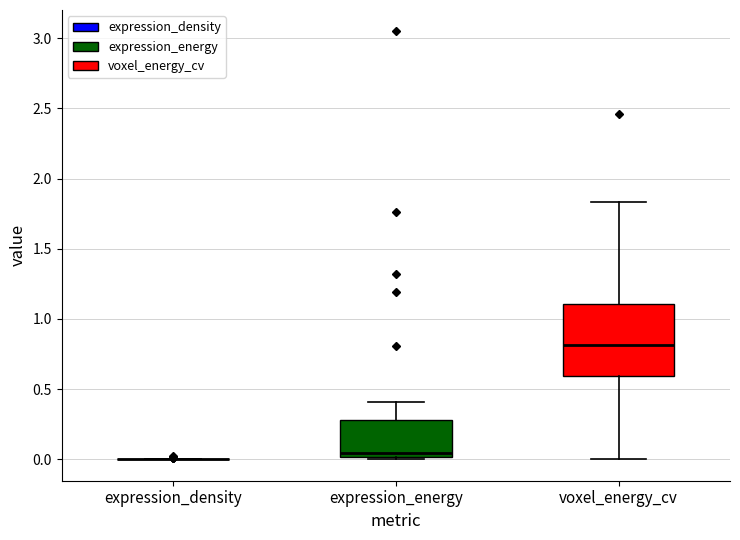

Which box is the tallest, from its lower edge to its upper edge?

voxel_energy_cv